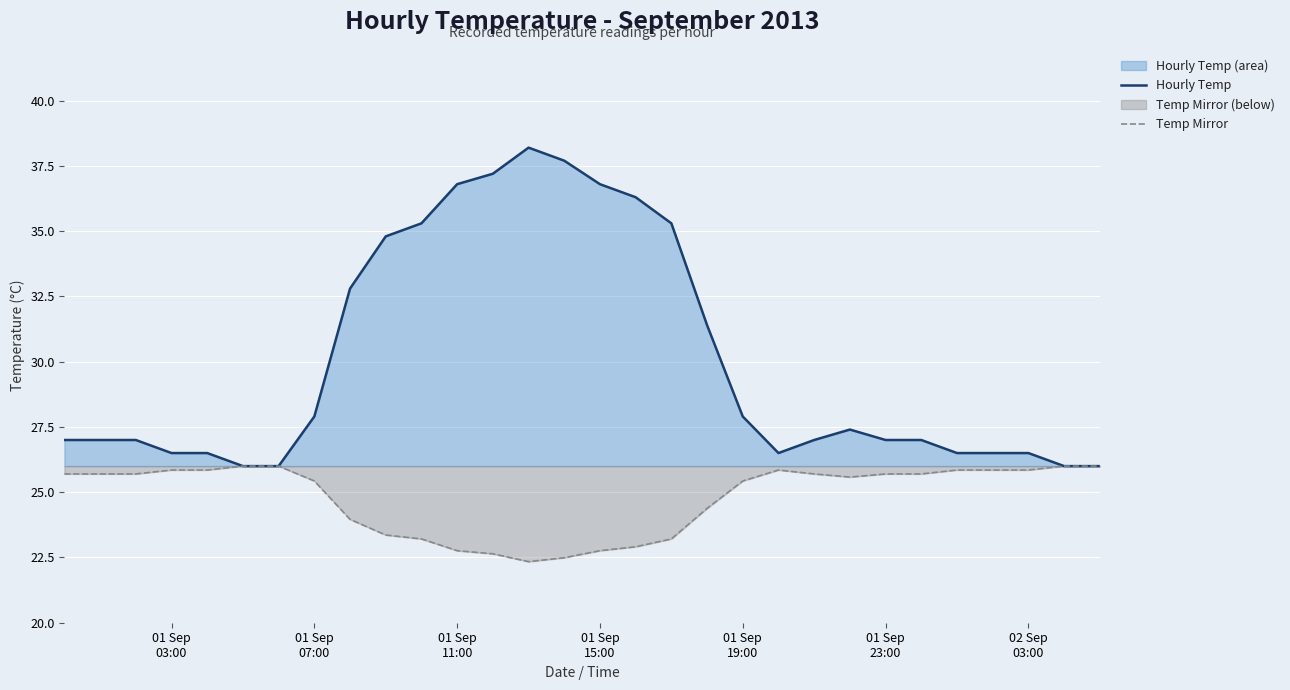

Which series has the largest total across all categories?

Hourly Temp